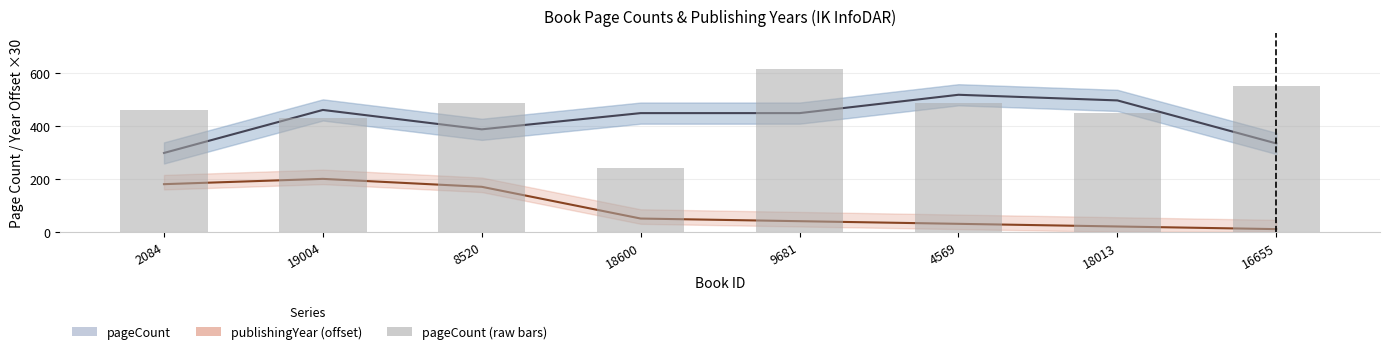

The pageCount (raw) series shows 432.0 at 19004. True or false?

True